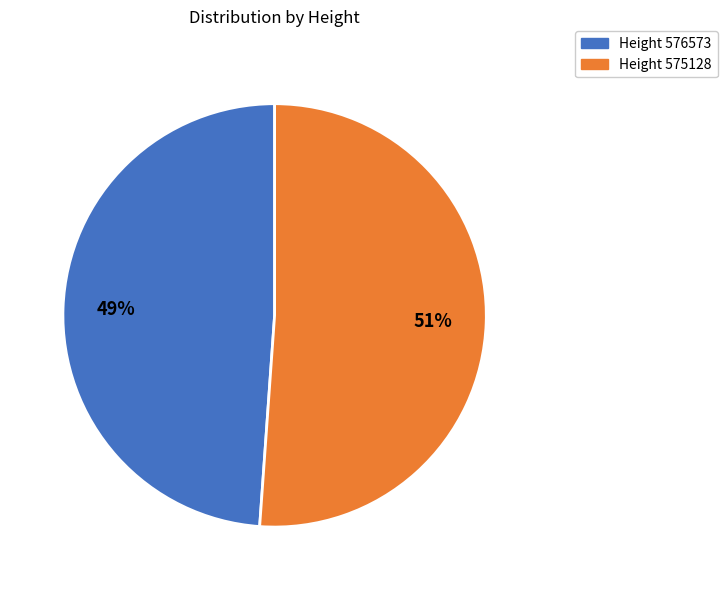

How many slices are in this pie chart?

2